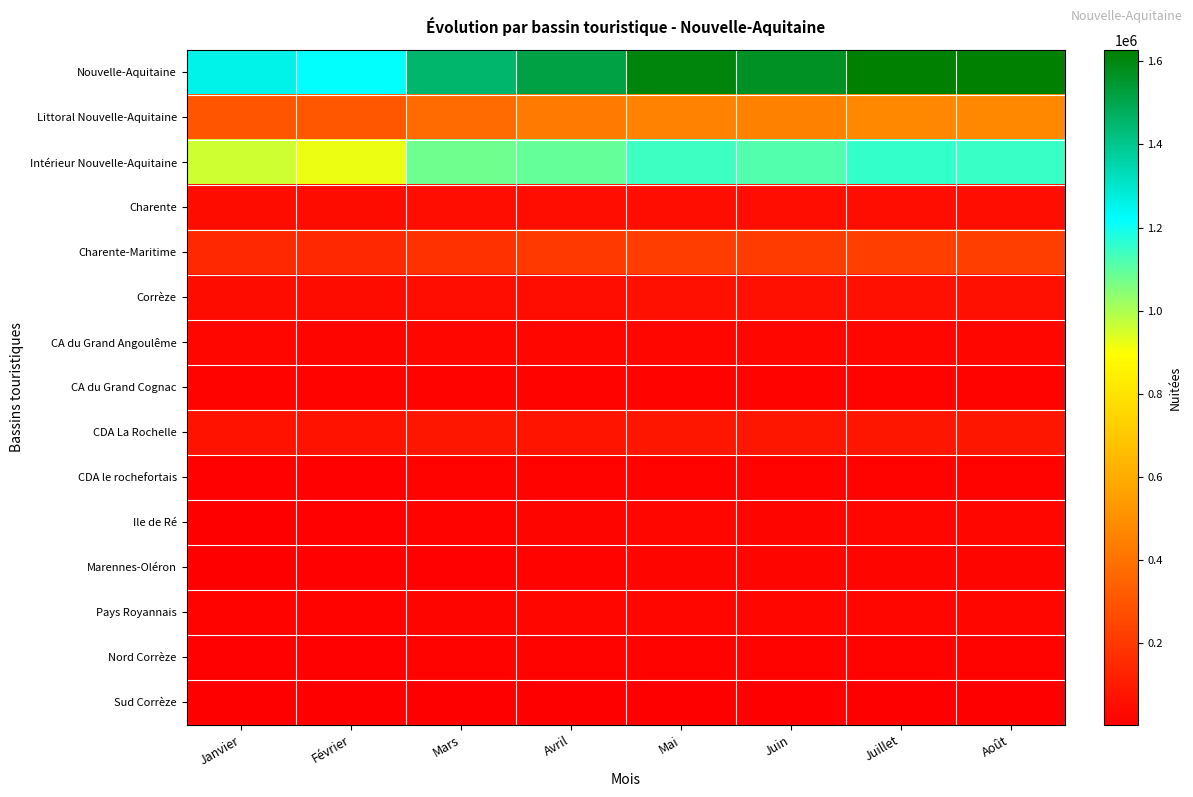

What is the smallest value displayed?

2727